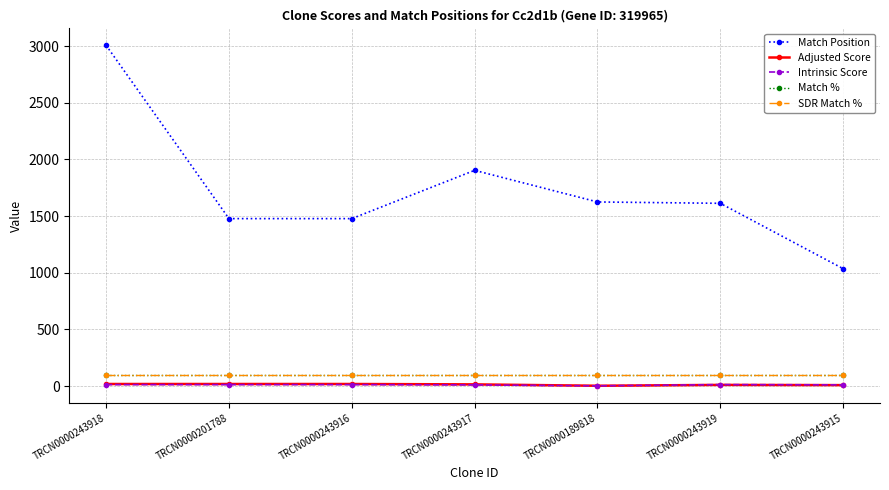

In Intrinsic Score, how many points are lower than both neighbors (excluding endpoints)?

1